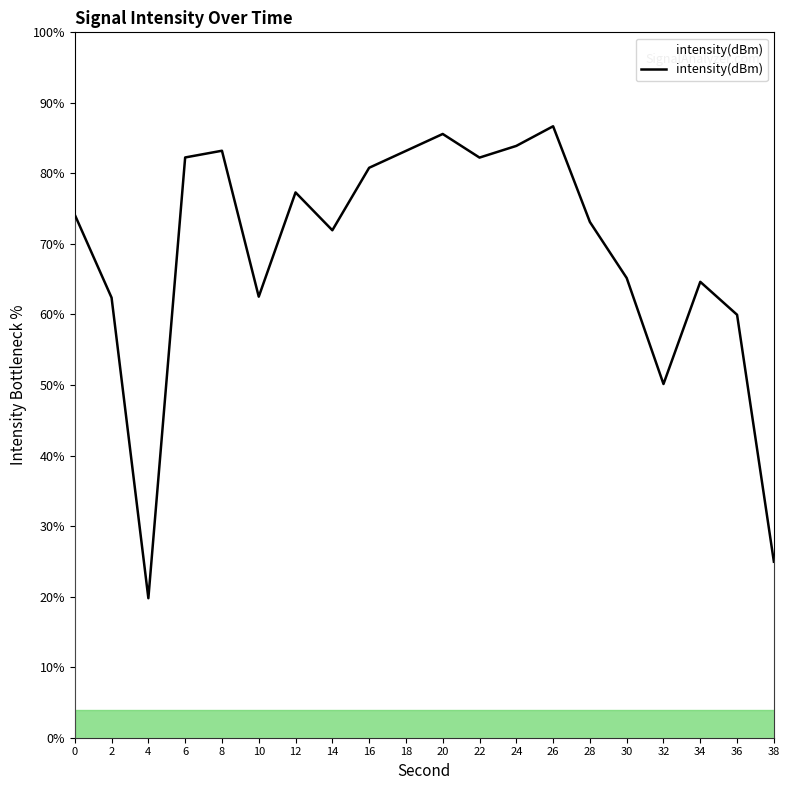

What is the ratio of the value at 18 to the value at 26?

1.0